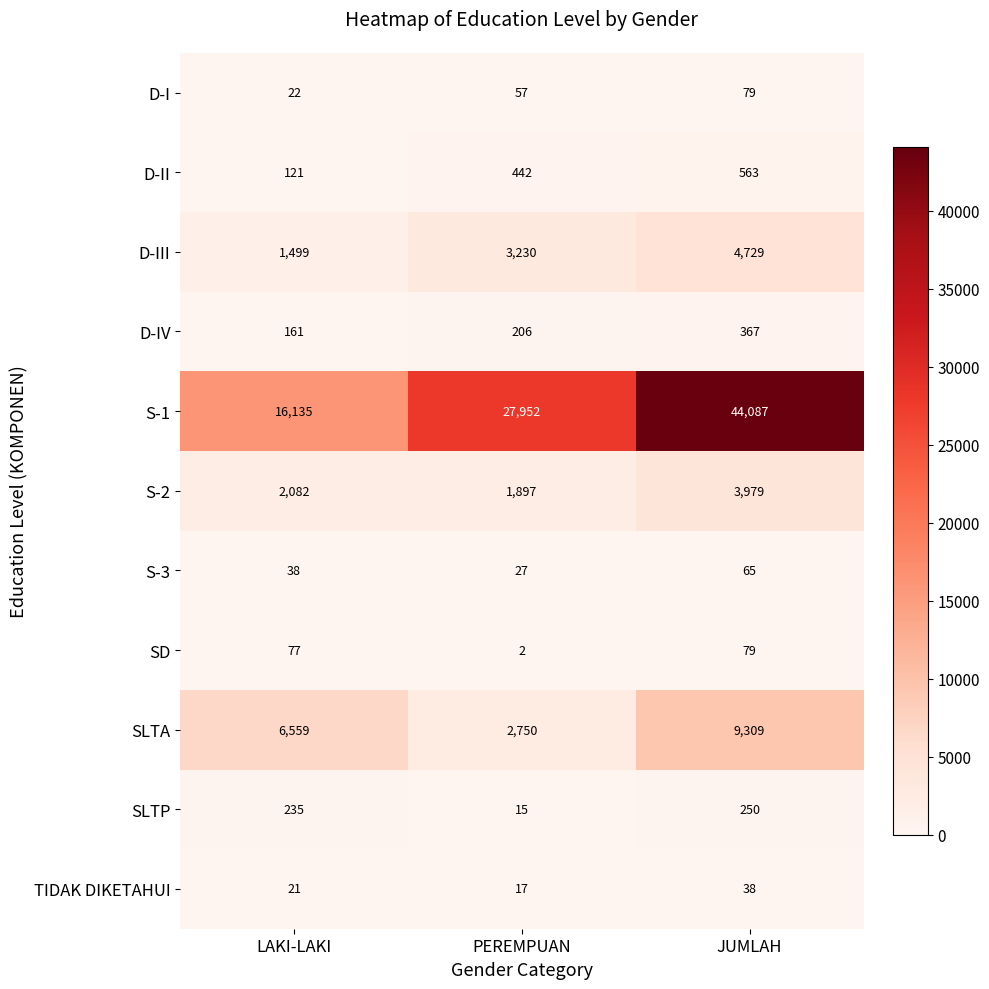

At which label is SLTA closest to 6029?

LAKI-LAKI